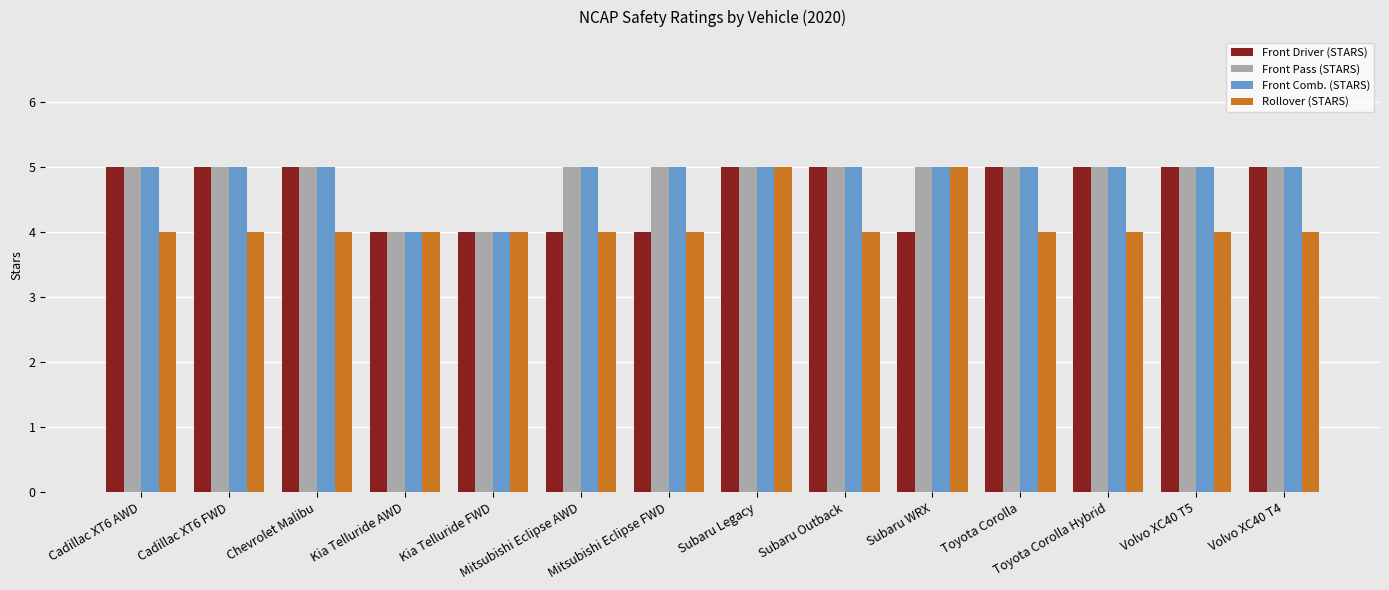

Is the value of Rollover (STARS) at Volvo XC40 T4 greater than the value of Front Comb. (STARS) at Volvo XC40 T5?

No